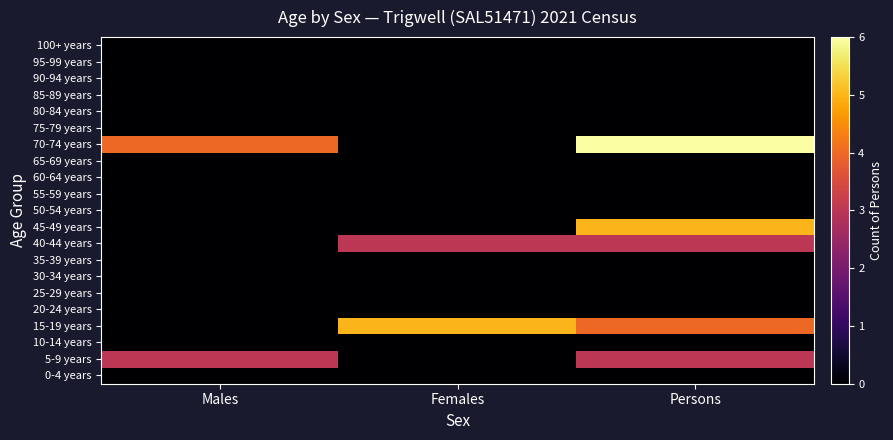

At which category does the chart reach its minimum across all series?

Males